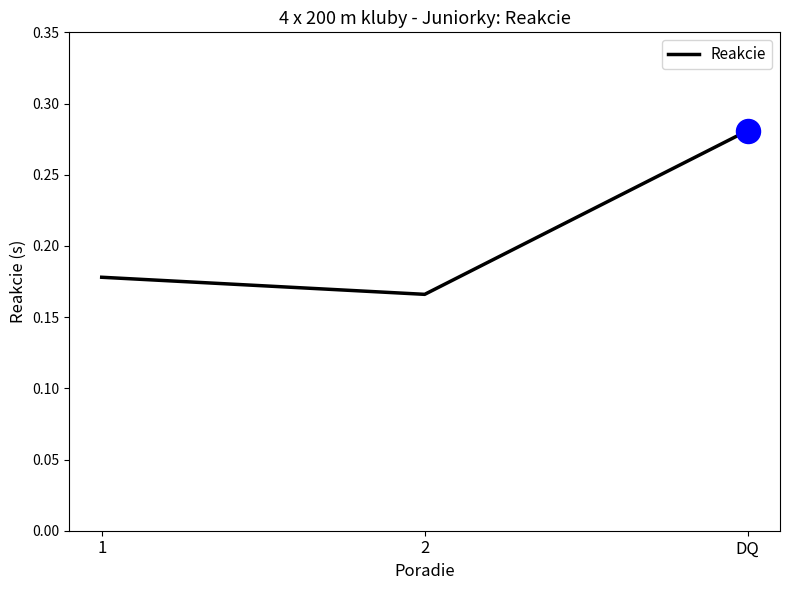

Which has a higher value, DQ or 2?

DQ